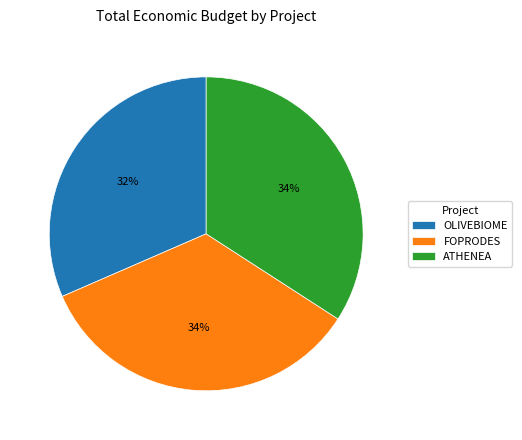

Which has a higher value, ATHENEA or OLIVEBIOME?

ATHENEA